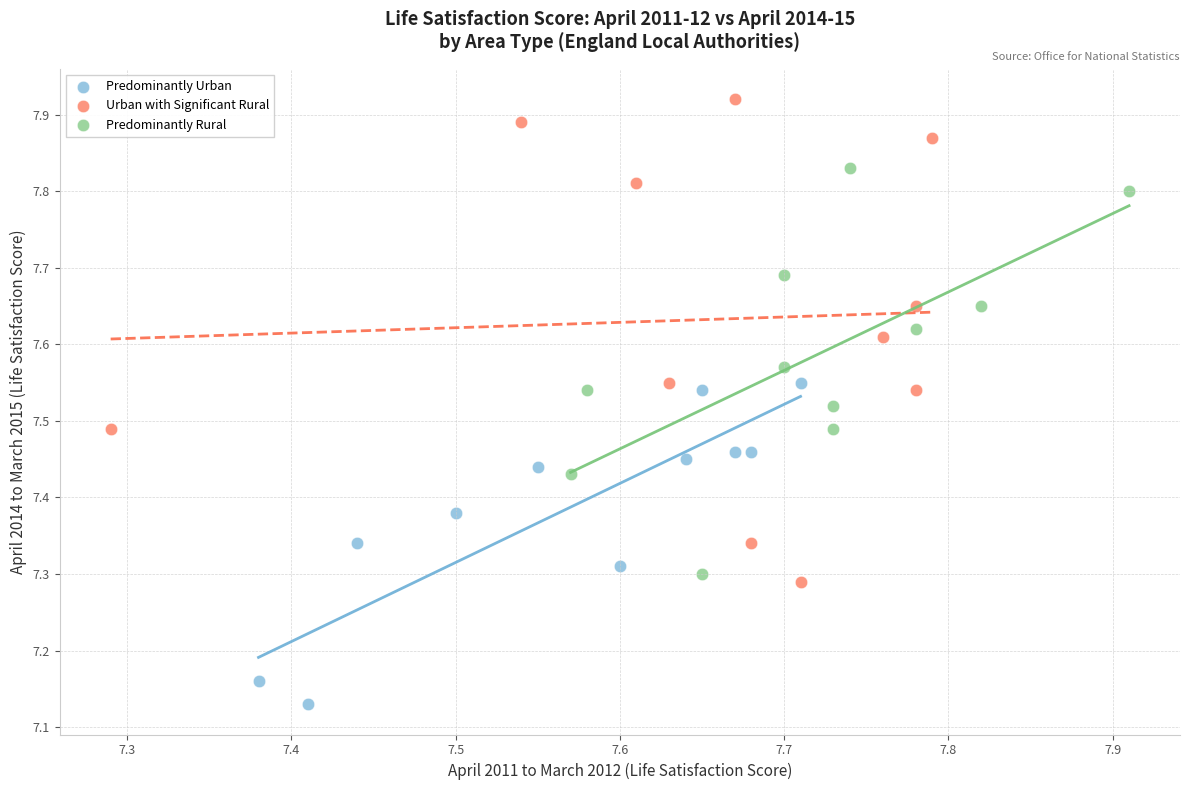

Which series contains the highest Y value?

Urban with Significant Rural